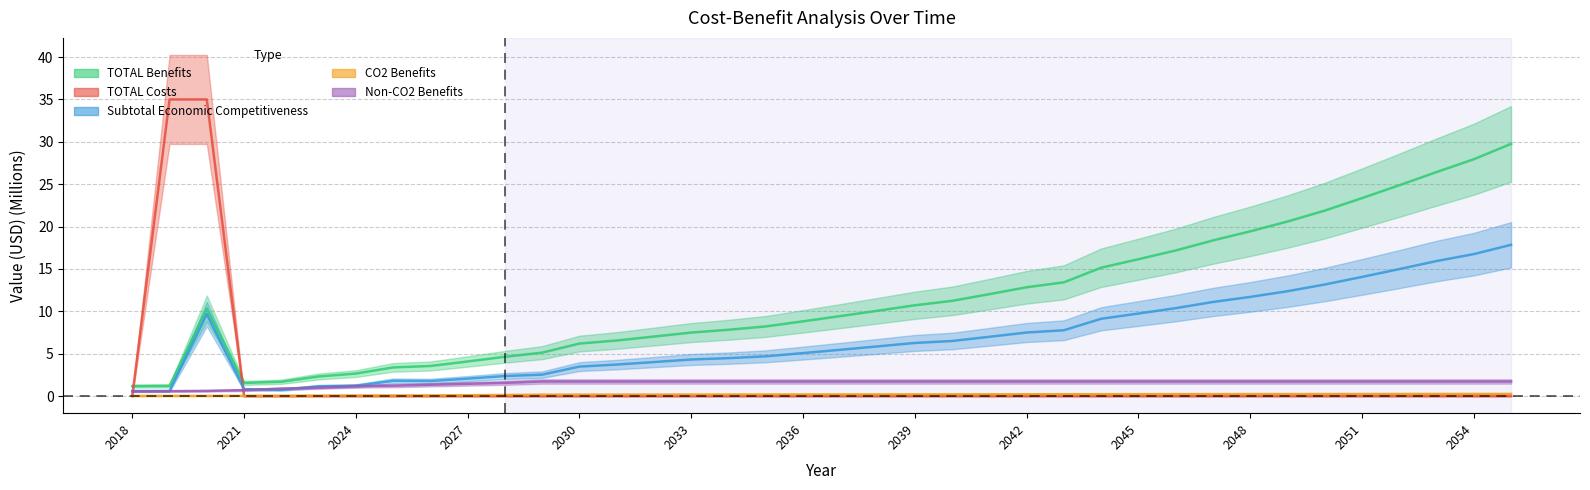

What is the greatest value displayed?

35.0